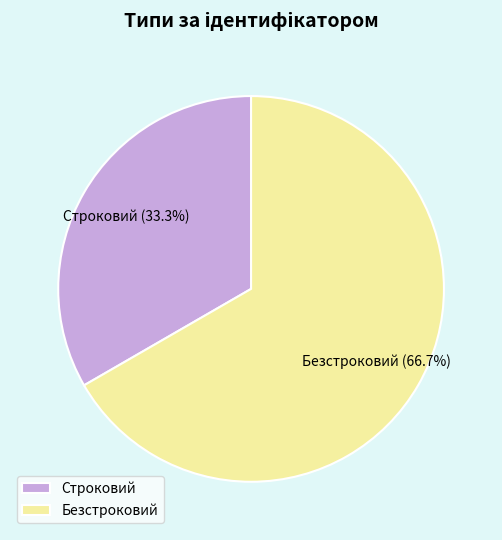

To the nearest percent, what is the difference between the Строковий and Безстроковий slice percentages?

33%